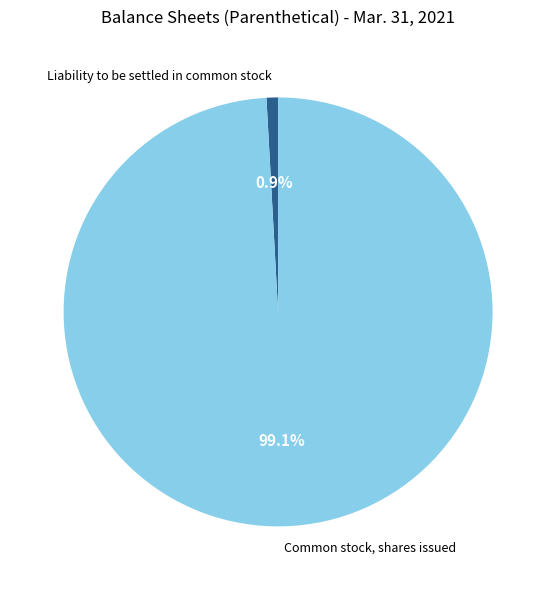

What percentage is the Common stock, shares issued slice, to the nearest percent?

99%